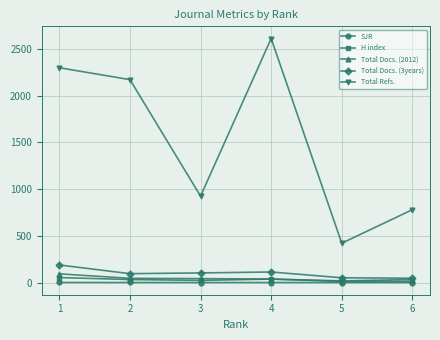

Between 3 and 6, which series saw the biggest shift?

Total Refs.